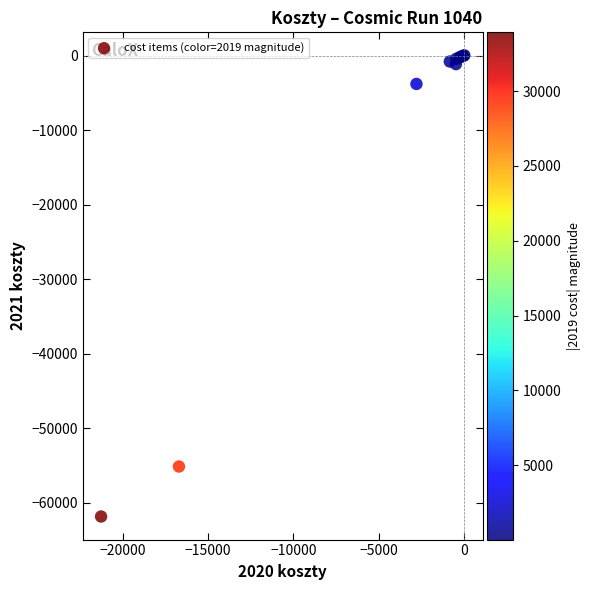

What Y value in the scatter plot is closest to -30921?

-55148